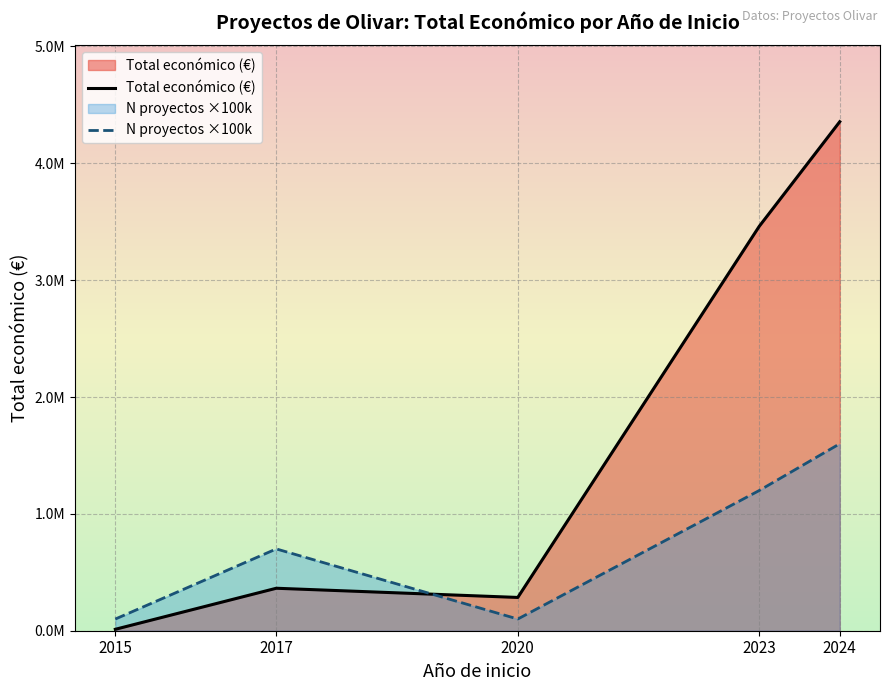

Reading right to left, extract all data points from this chart.

Total económico (€): 2024=4355748	2023=3460887	2020=284756	2017=363464	2015=12250
N proyectos ×100k: 2024=1600000	2023=1200000	2020=100000	2017=700000	2015=100000